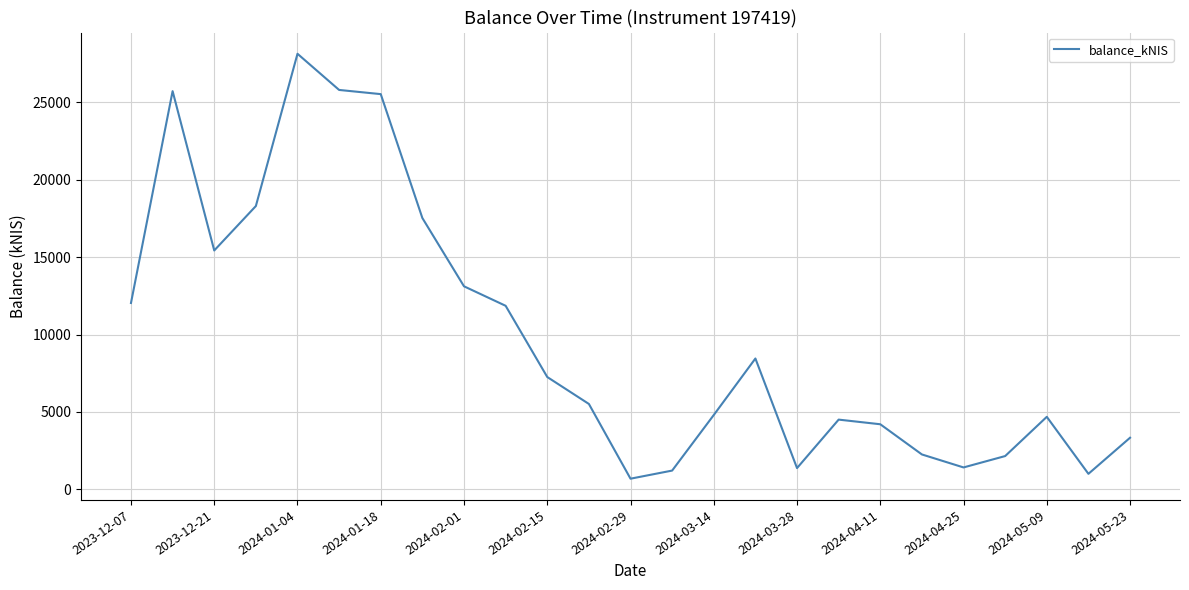

What is the difference between the maximum and minimum values?

27434.2